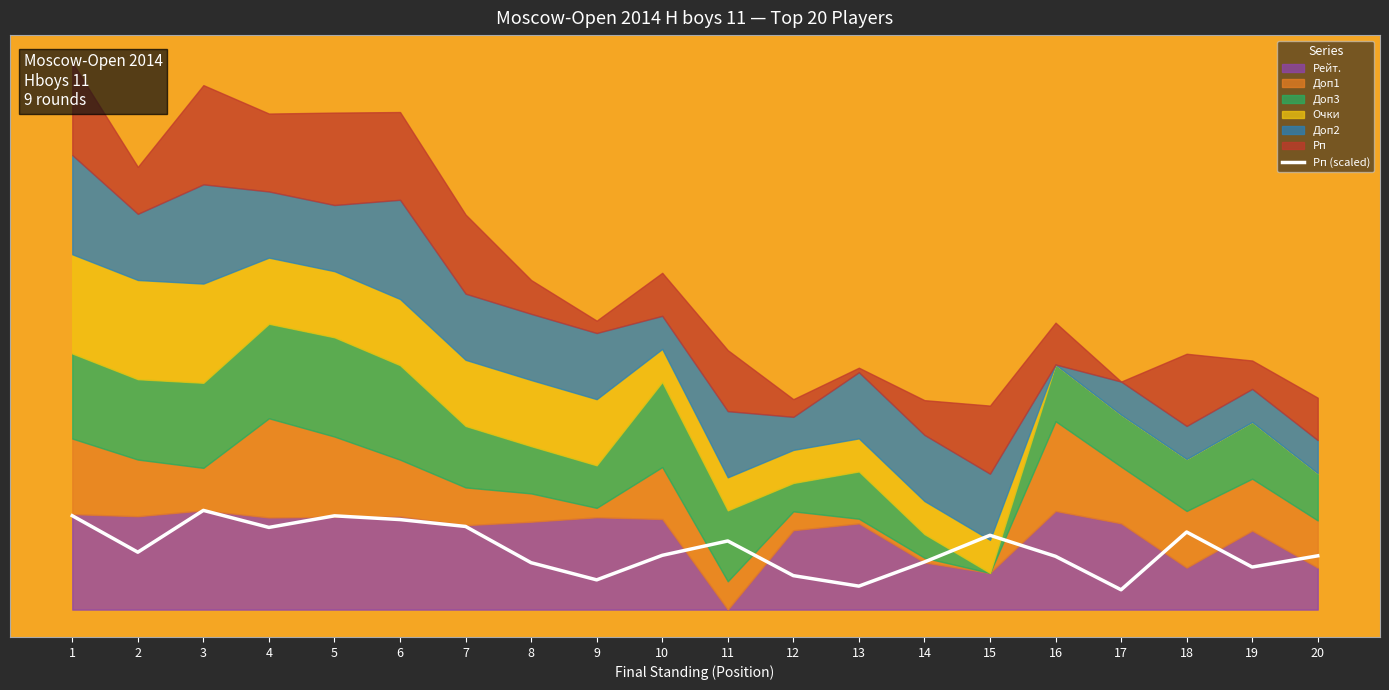

Rank the categories by value from highest to lowest.

3, 1, 5, 6, 7, 4, 18, 15, 11, 2, 10, 20, 16, 14, 8, 19, 12, 9, 13, 17